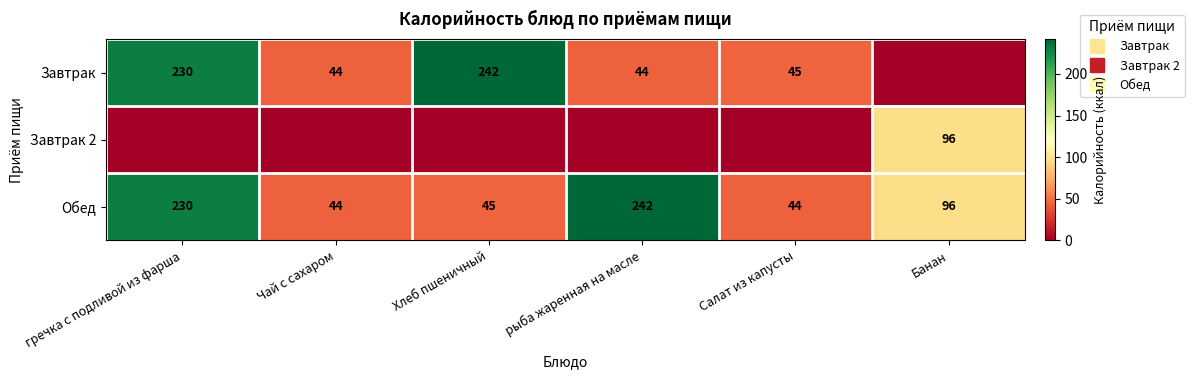

How many series are shown in this chart?

3